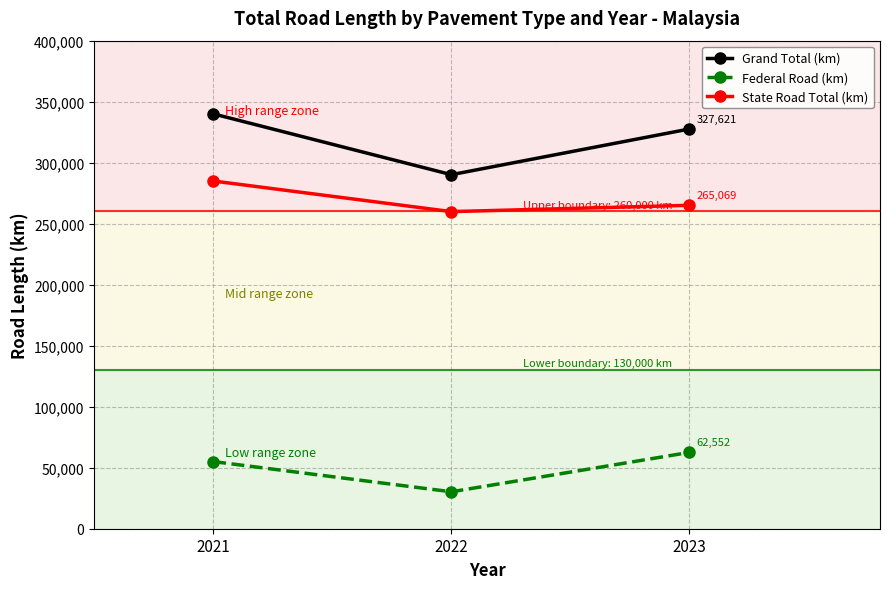

What is the difference between the Grand Total (km) values at 2022 and 2021?

49865.4